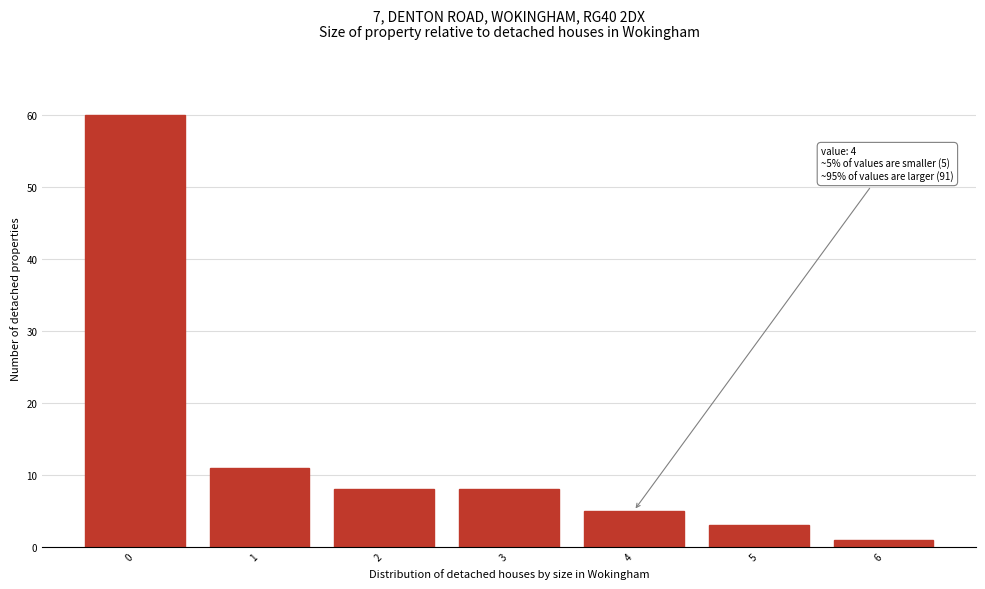

Reading right to left, list all the values displayed in this chart.

1	3	5	8	8	11	60